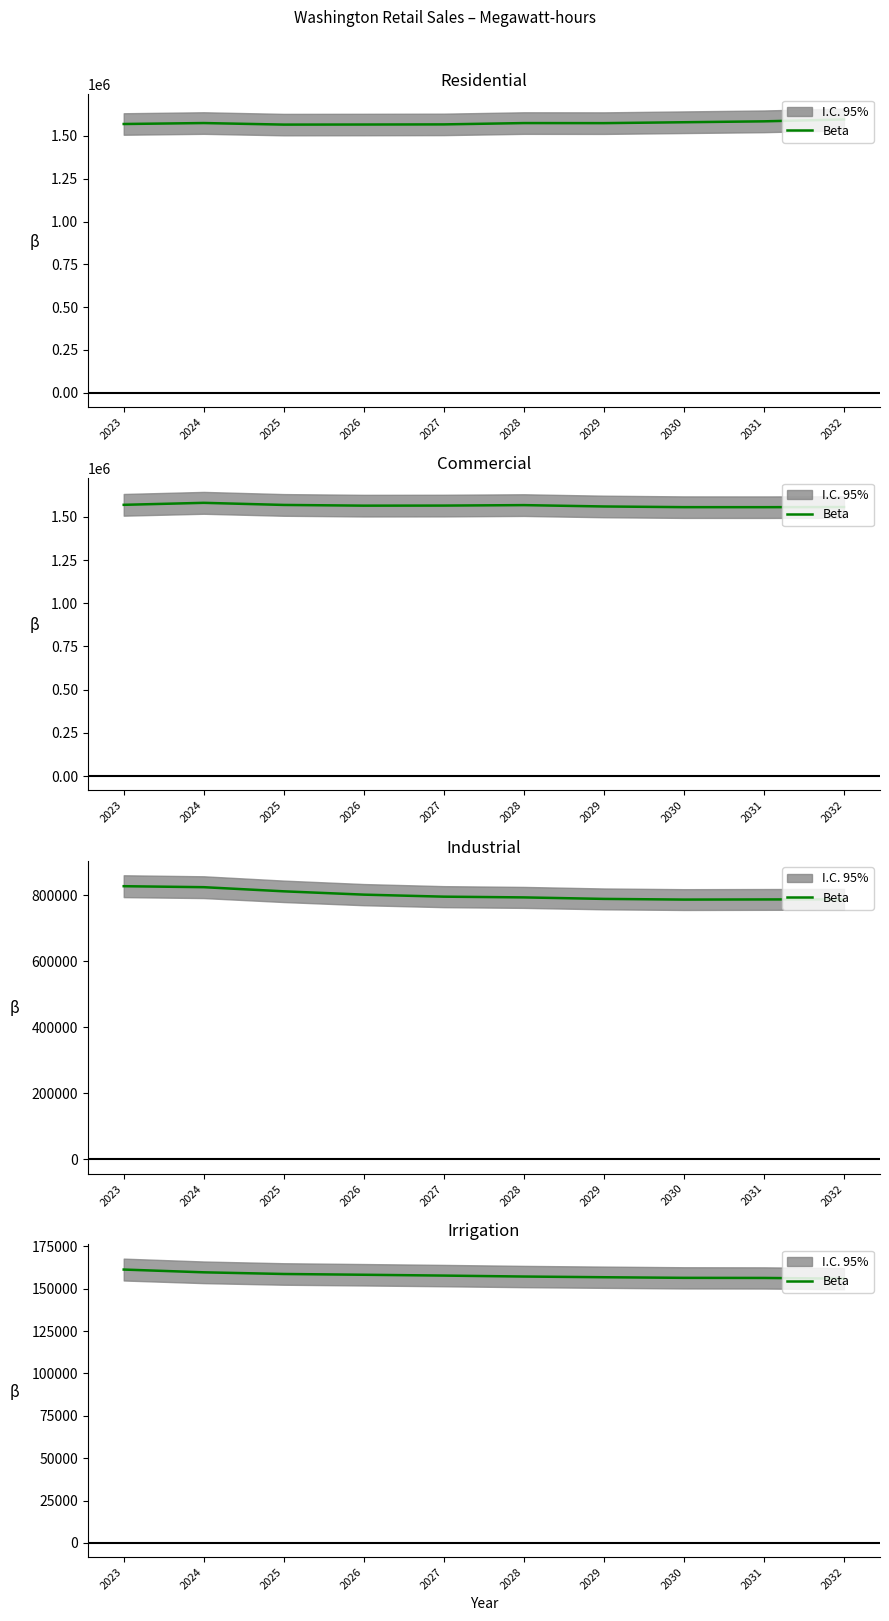

What is the difference between the values at 2027 and 2029?

971.1